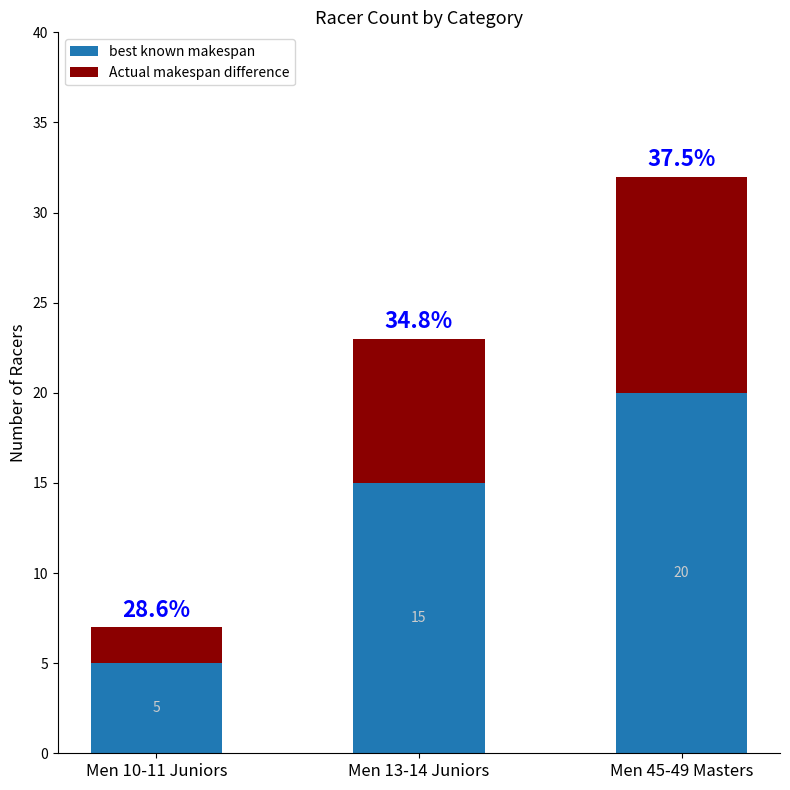

Are the bars grouped side by side (vs. stacked)?

No